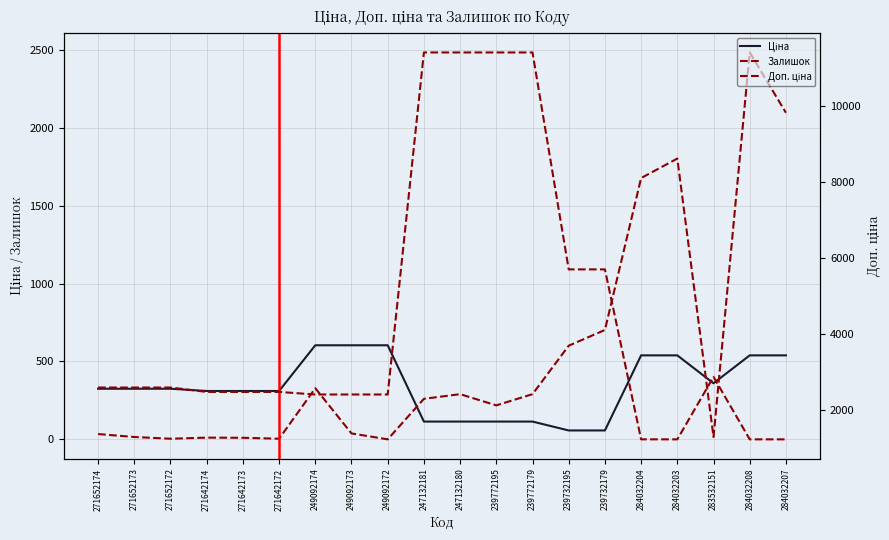

The Залишок series shows 16.9 at 271642173. True or false?

False